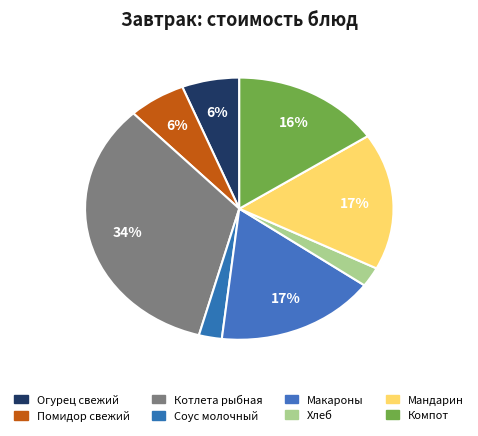

How many segments does this pie chart have?

8